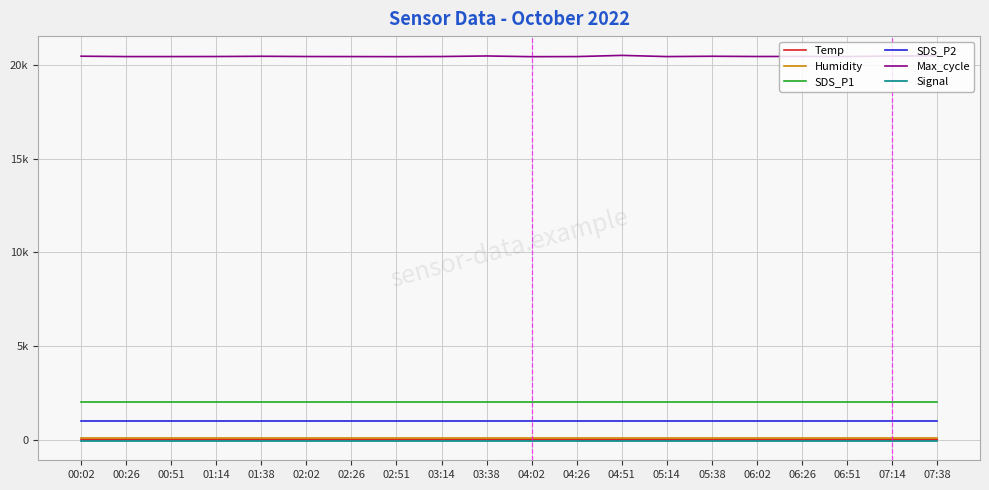

What is the minimum value for SDS_P1?

1999.9